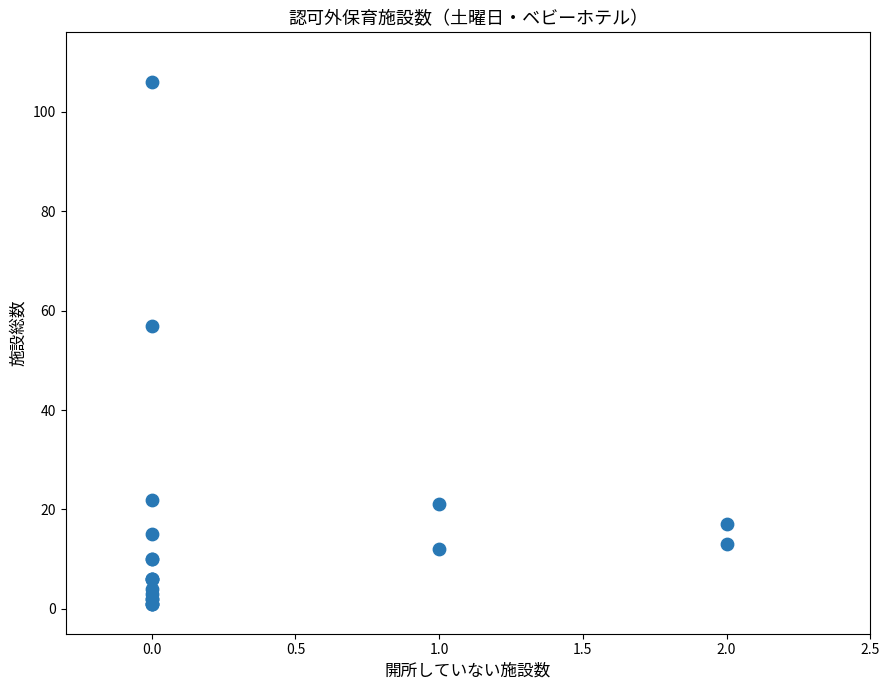

What Y value in the scatter plot is closest to 53?

57